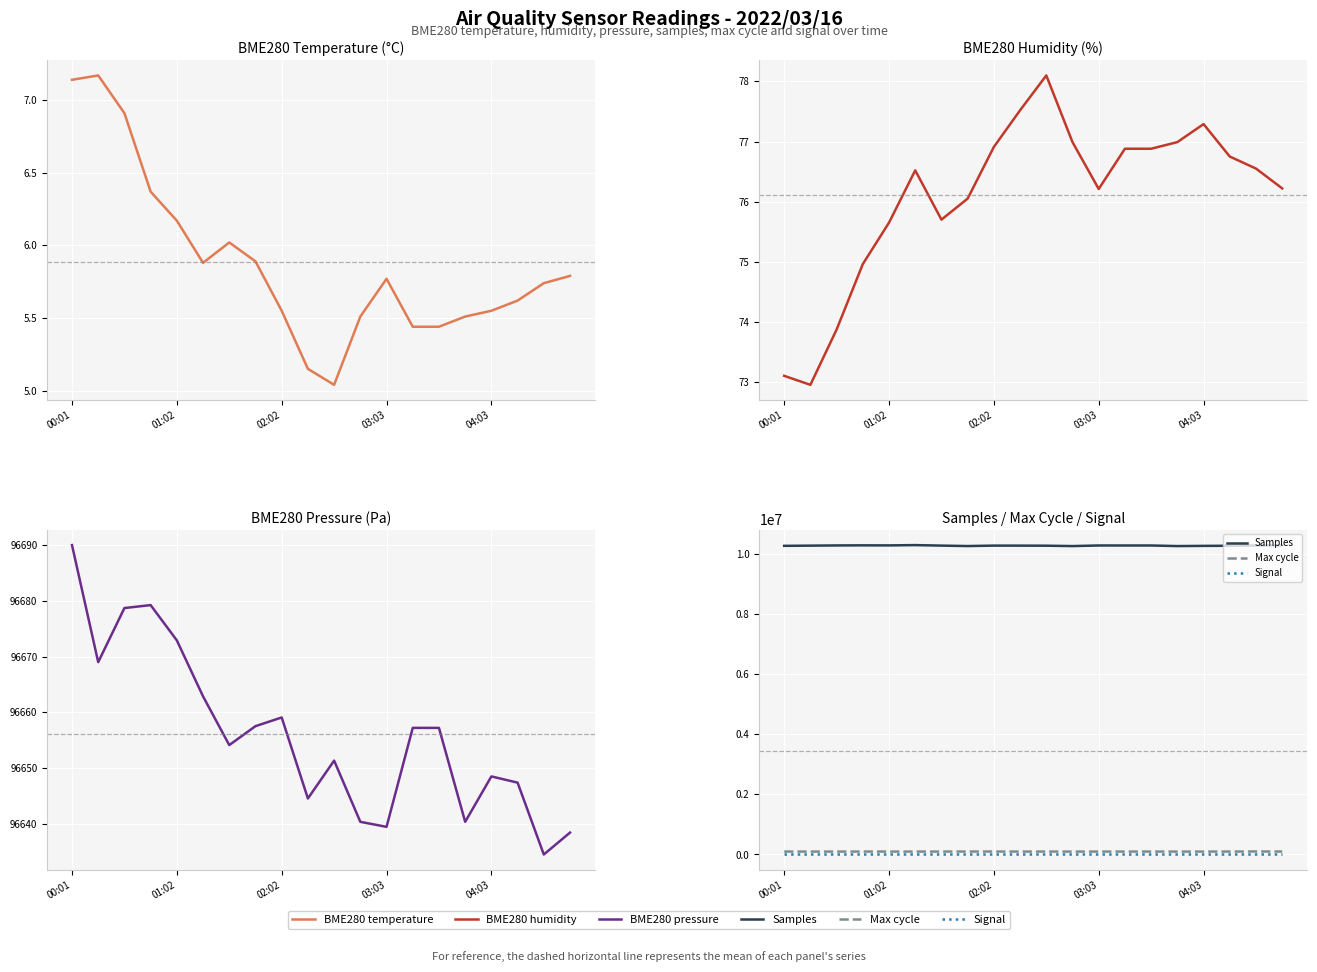

Is it true that BME280 pressure equals 163726.0 at 13?

False